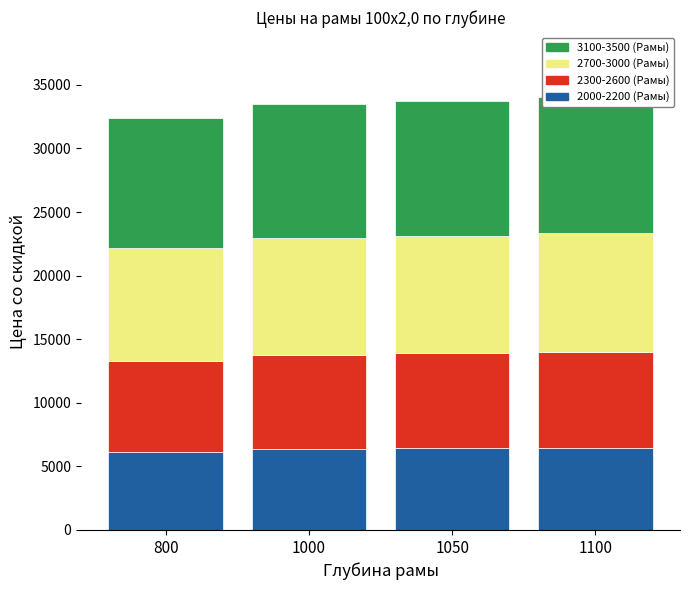

What is the spread (max minus min) of values at 1050?

4196